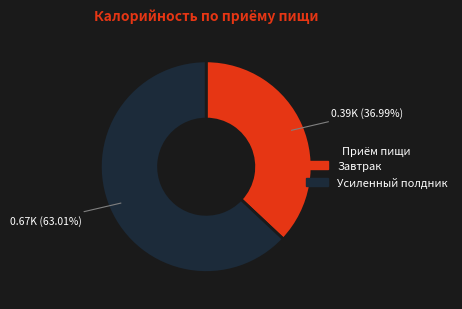

Is there a majority slice in this chart?

Yes